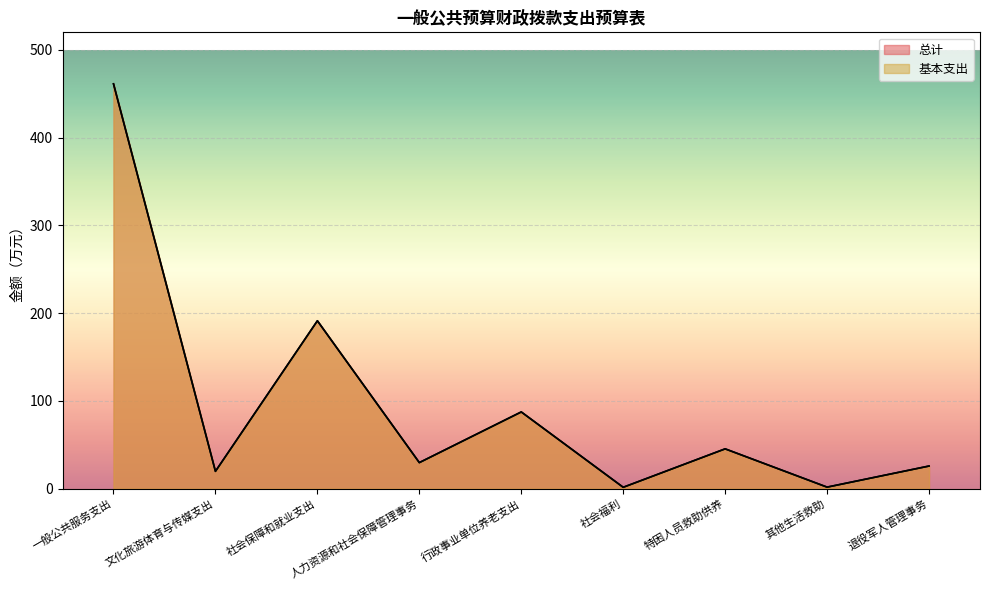

At which label does 基本支出 first exceed 29?

一般公共服务支出